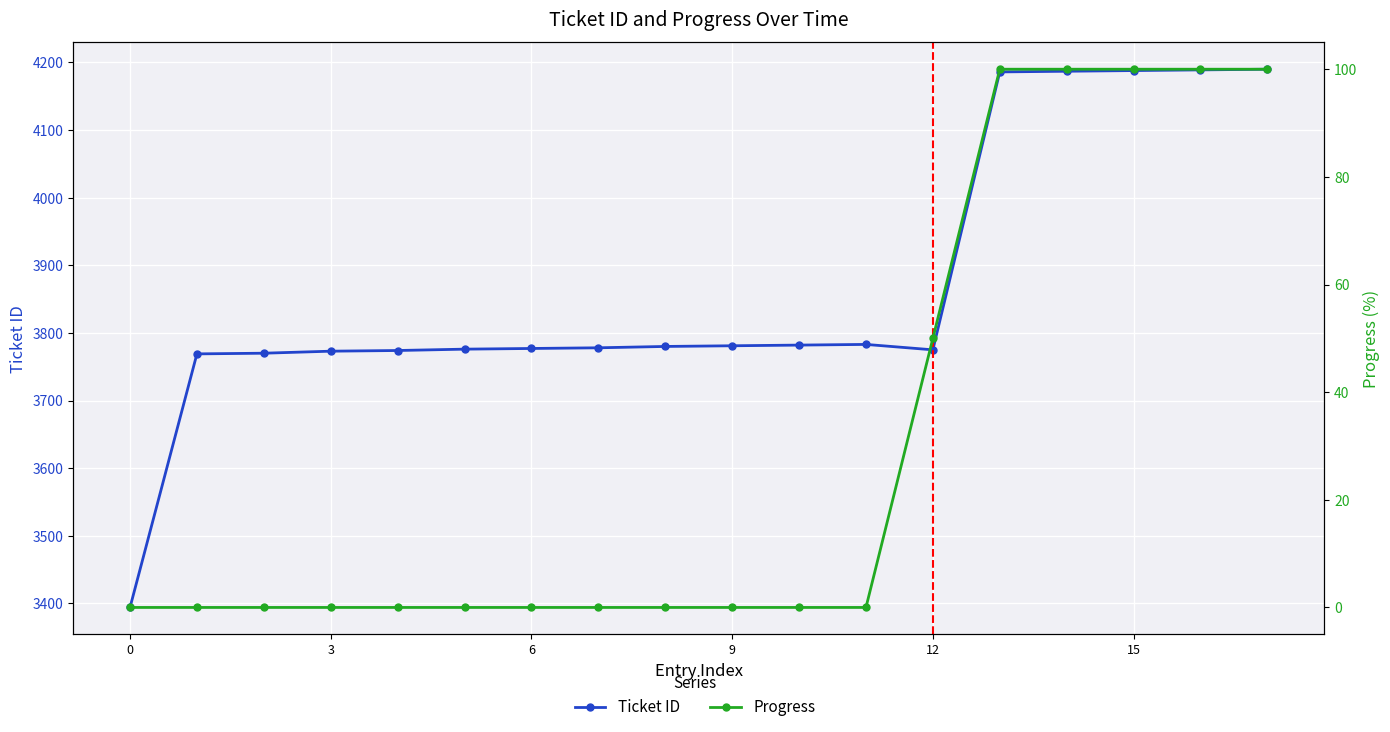

How many Progress values are between 0 and 100?

18